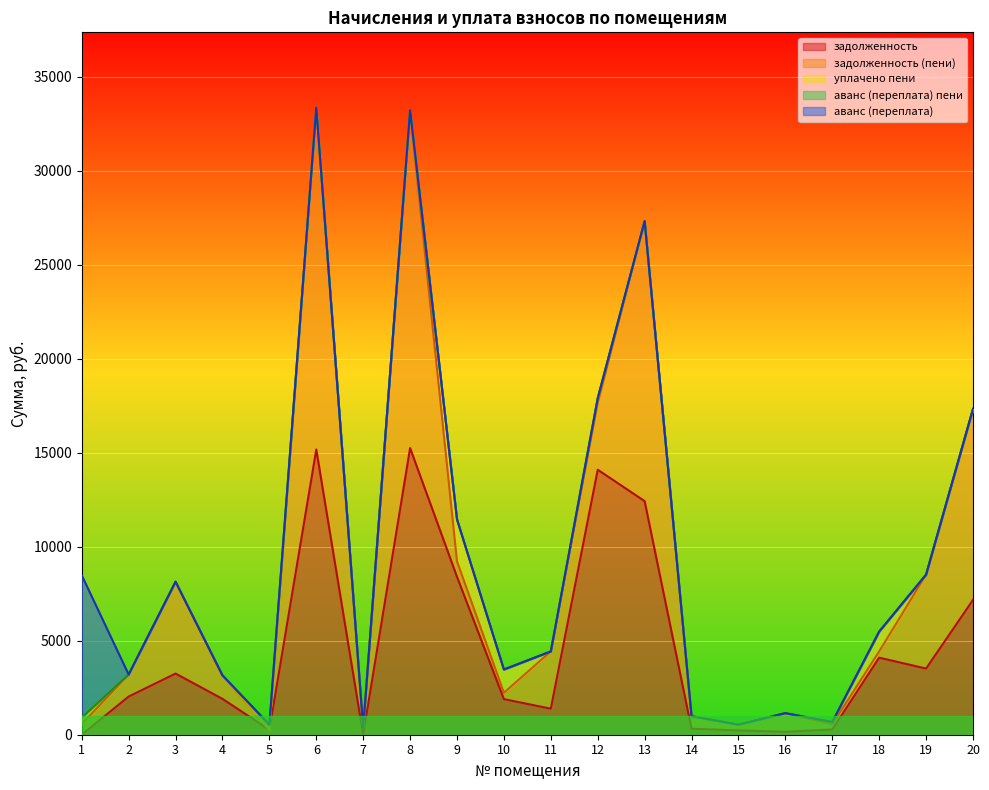

Is it true that задолженность equals -8678.2 at 1?

False